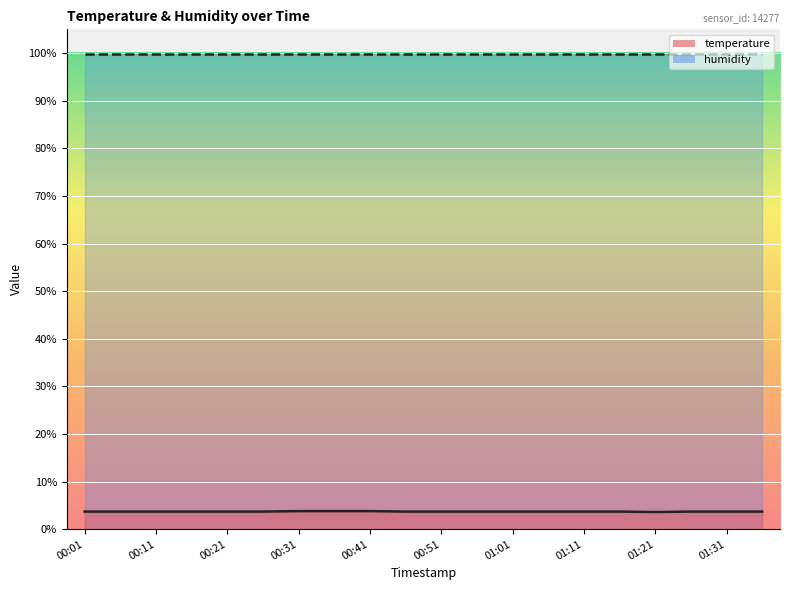

Which label corresponds to the smallest value in the chart?

01:21